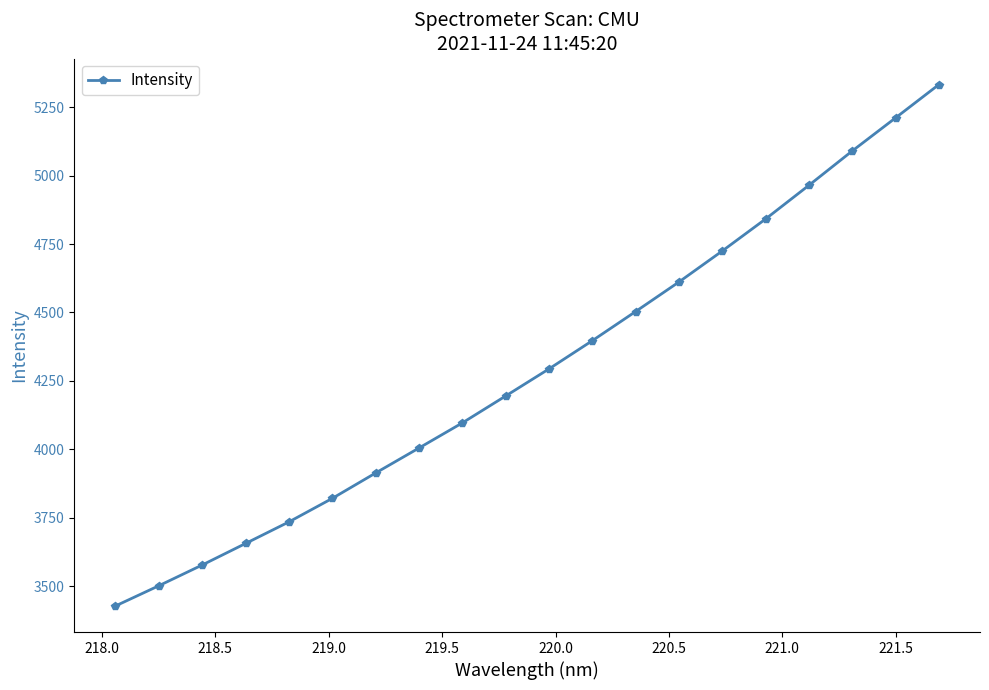

True or false: there are more than 1 points higher than both neighbors.

False